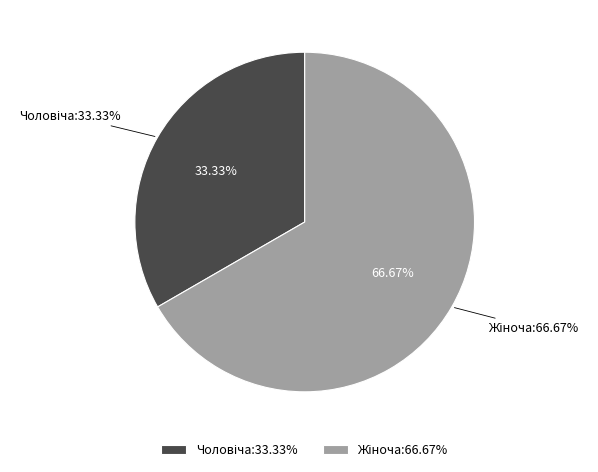

Is the sum of Чоловіча and Жіноча greater than half?

Yes